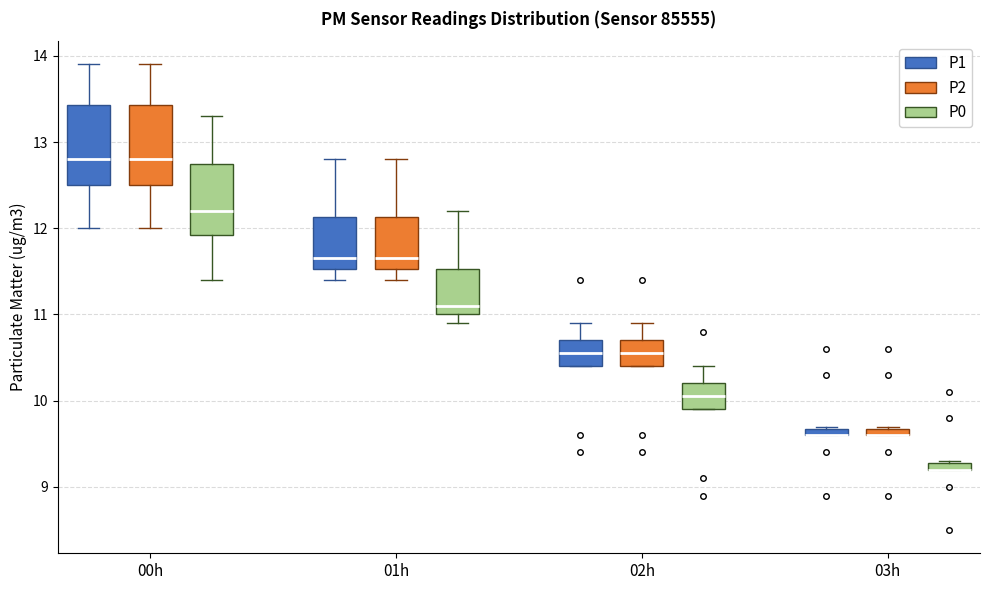

Where does the upper whisker of the box for 01h (P2) end on the y-axis? The values are not printed on the chart, so give them approximately, as read against the axis.

12.8